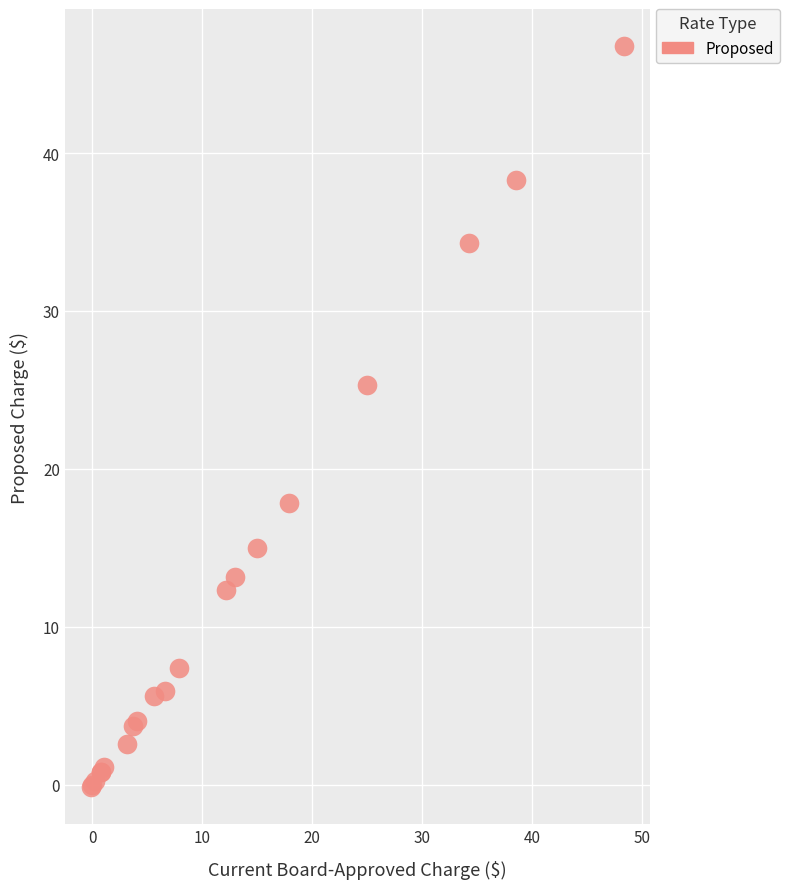

What Y value in the scatter plot is closest to 23?

25.3